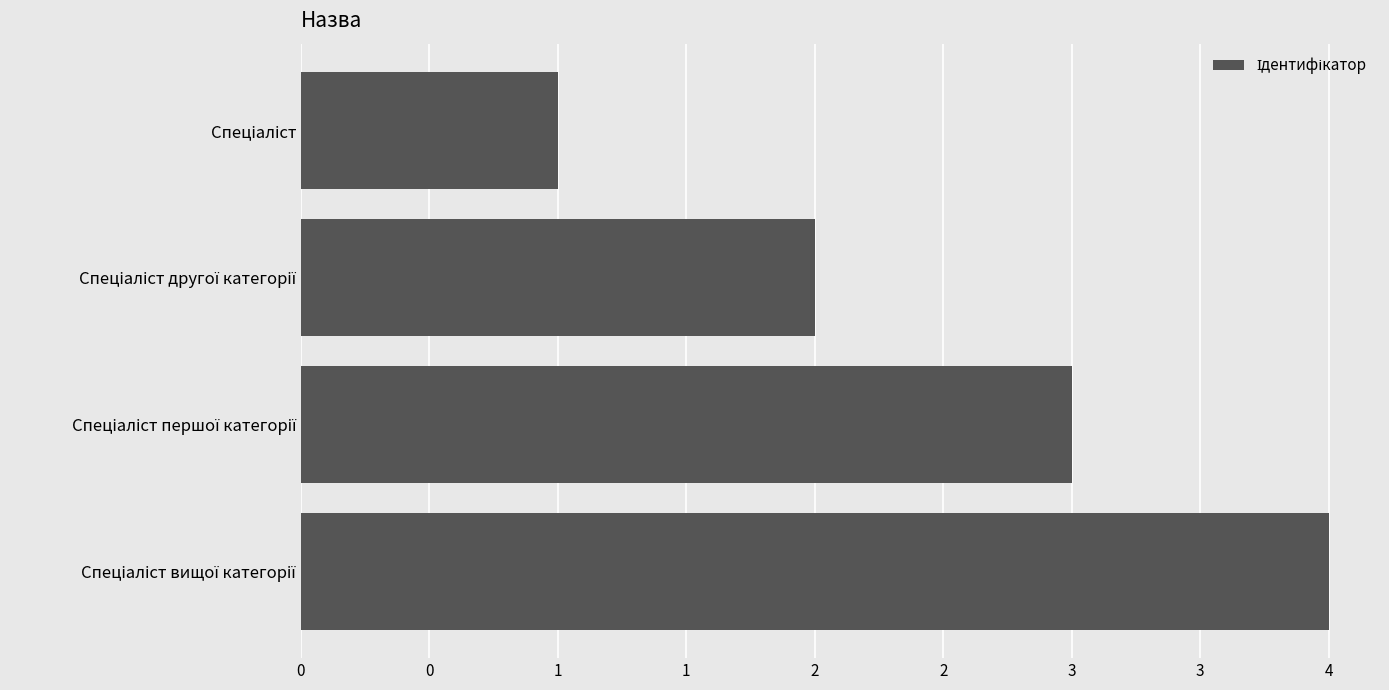

Are the bars horizontal?

Yes